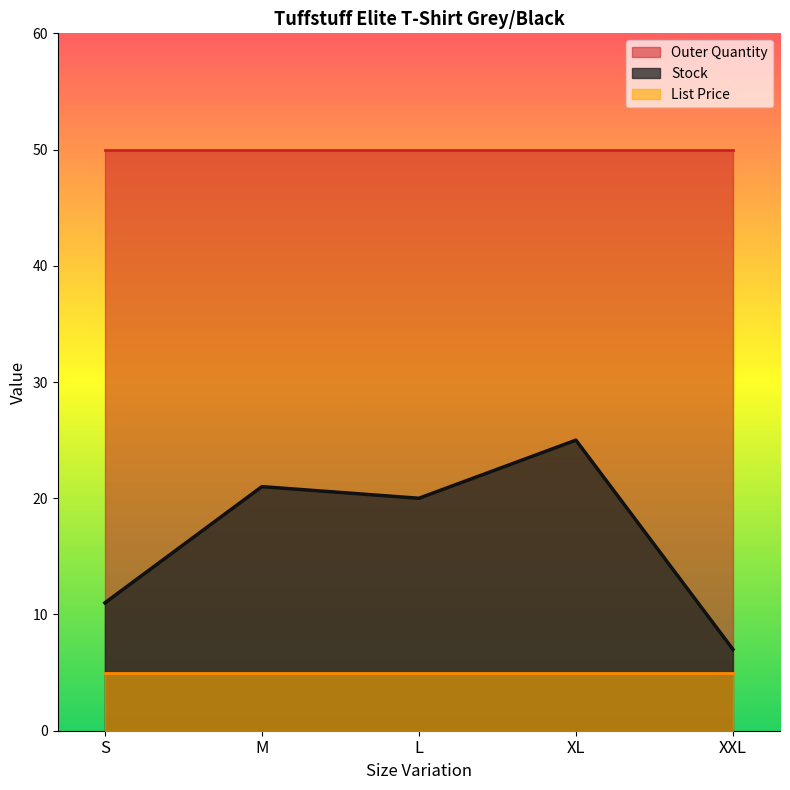

Rank the series by their maximum value, from lowest to highest.

List Price, Stock, Outer Quantity